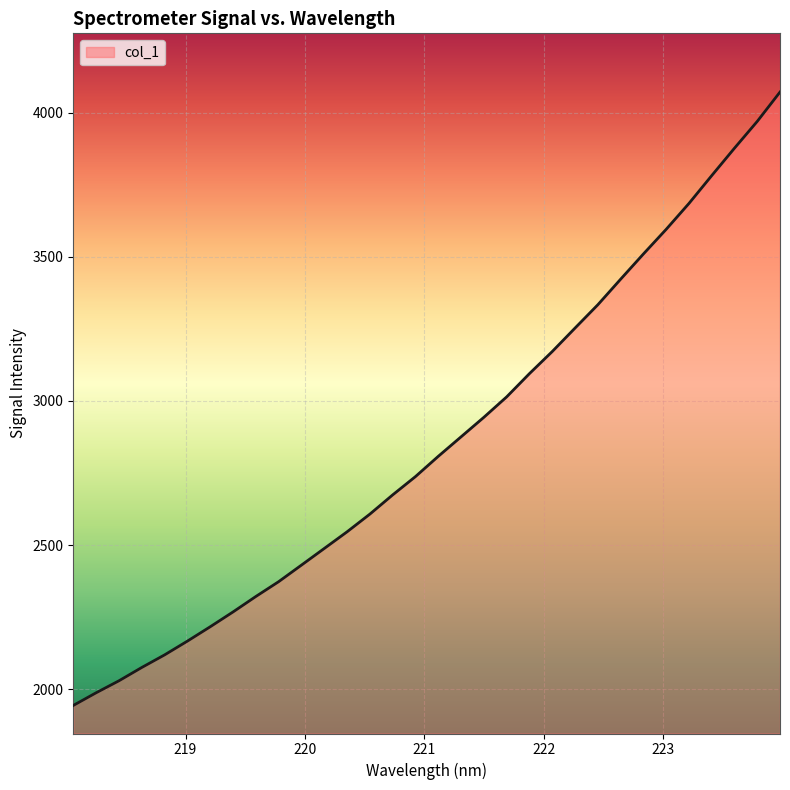

What is the difference between the maximum and minimum values?

2126.3